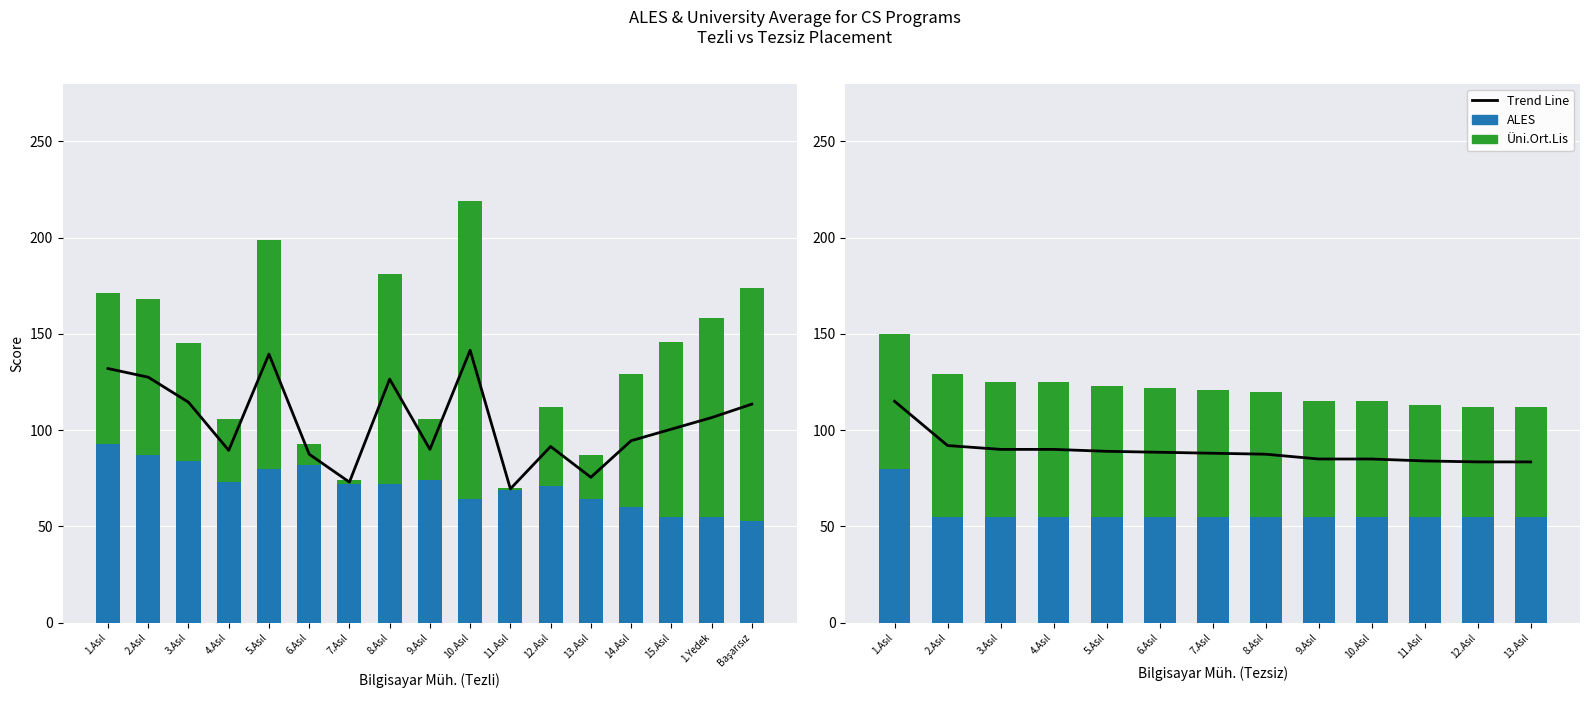

What are all the series names shown in the legend?

Trend Line, ALES, Üni.Ort.Lis